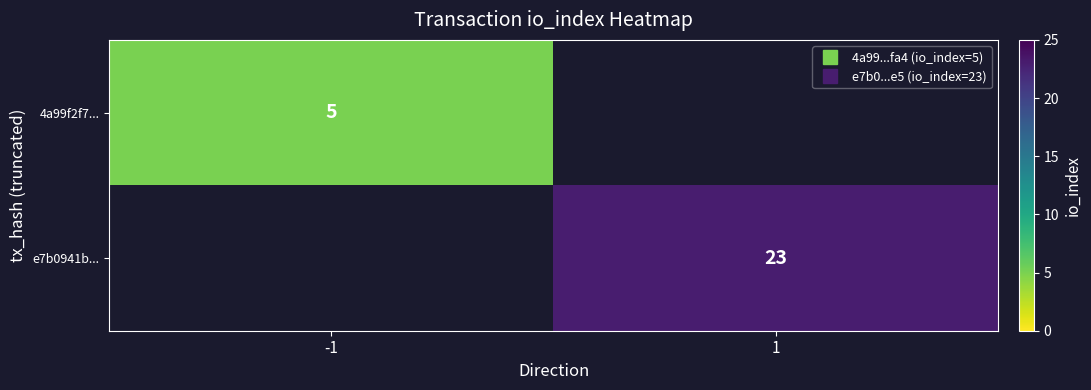

At 1, list the series in order from smallest to largest.

4a99f2f7..., e7b0941b...